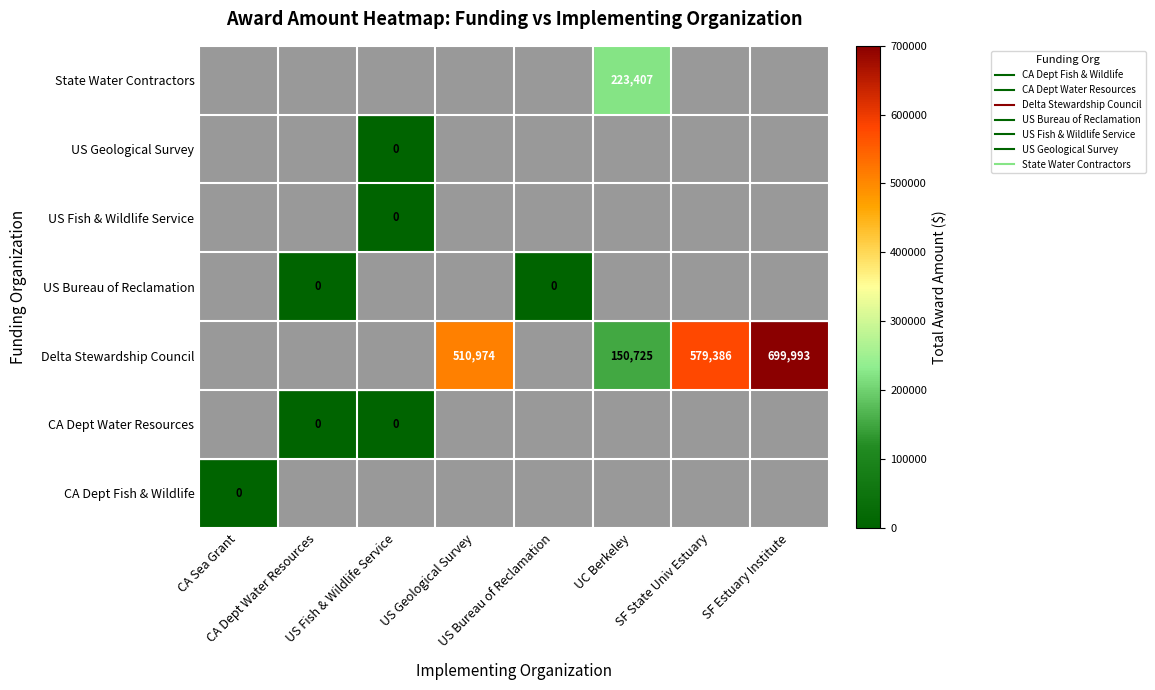

How many distinct data groups are displayed?

7